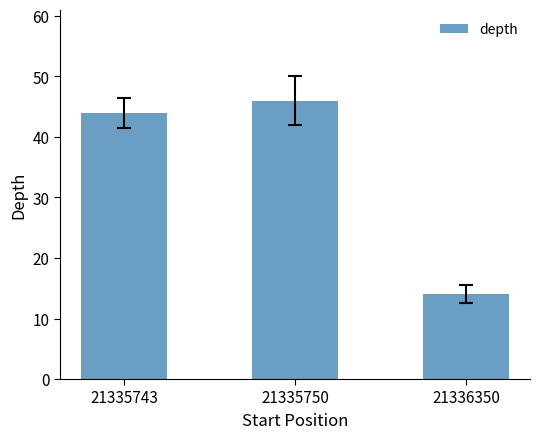

Reading left to right, list all the values displayed in this chart.

44	46	14